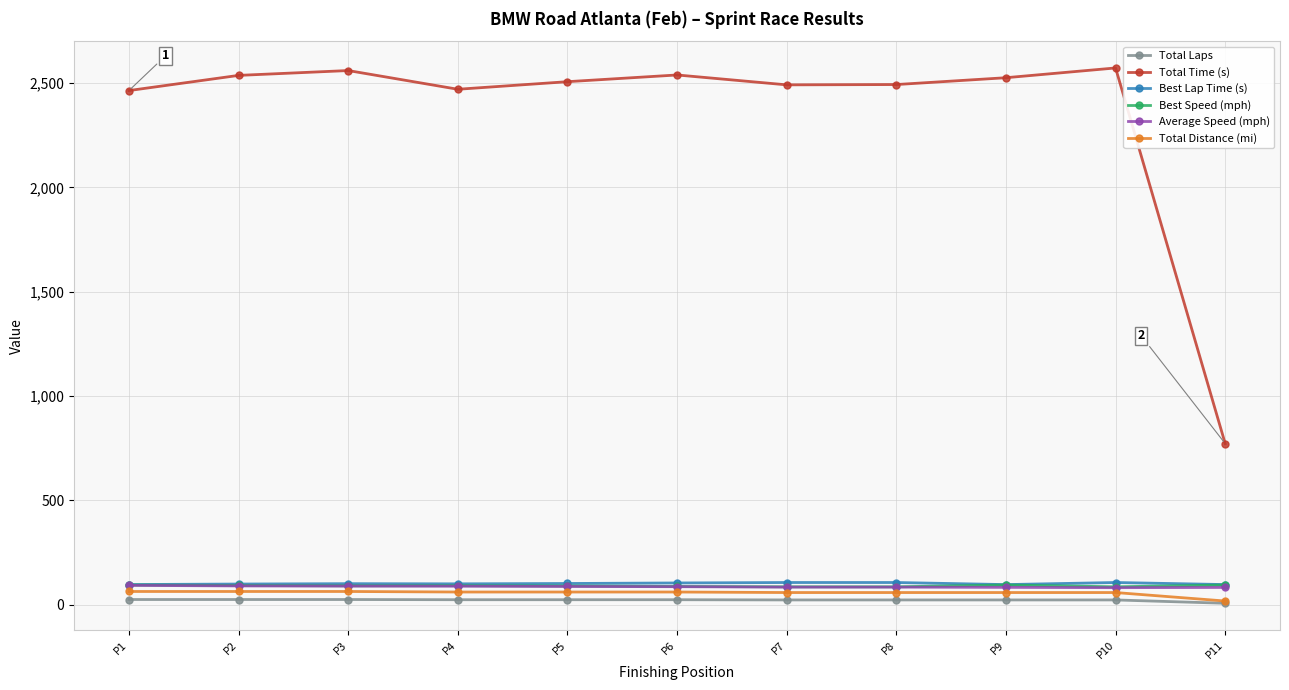

Between P7 and P10, which series saw the biggest shift?

Total Time (s)